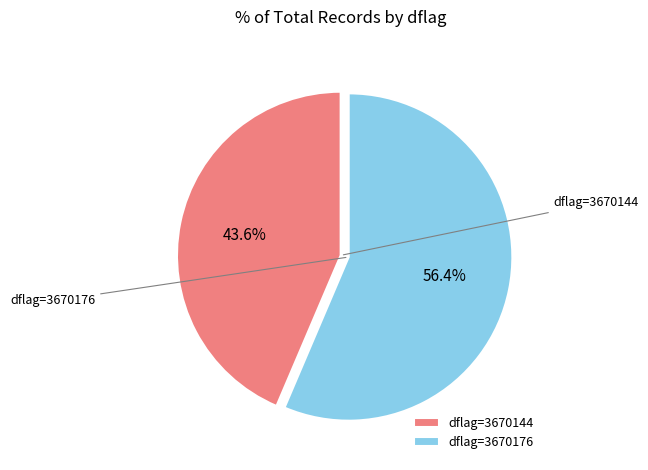

How much of the chart is everything except dflag=3670176?

43.6%